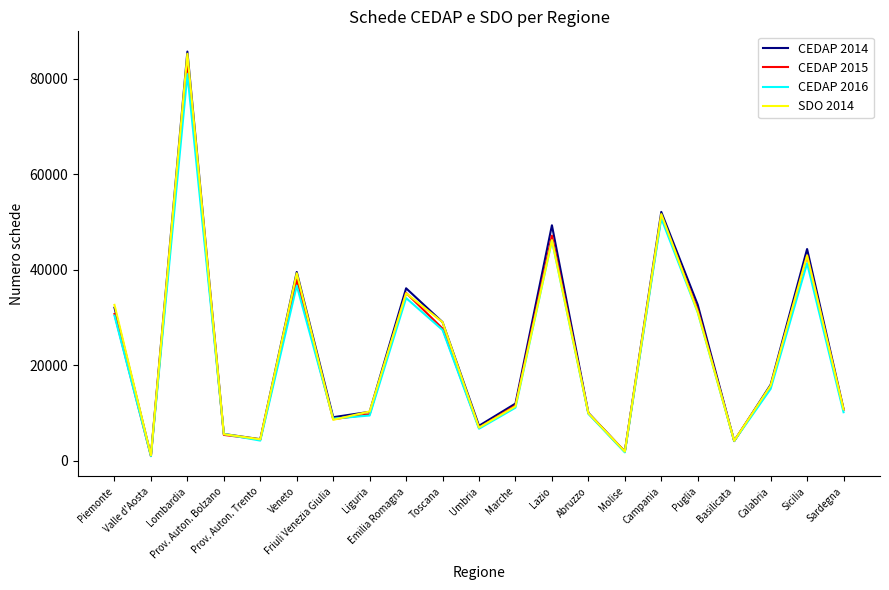

What is the difference between the second highest and minimum values in the CEDAP 2014 series?

50961